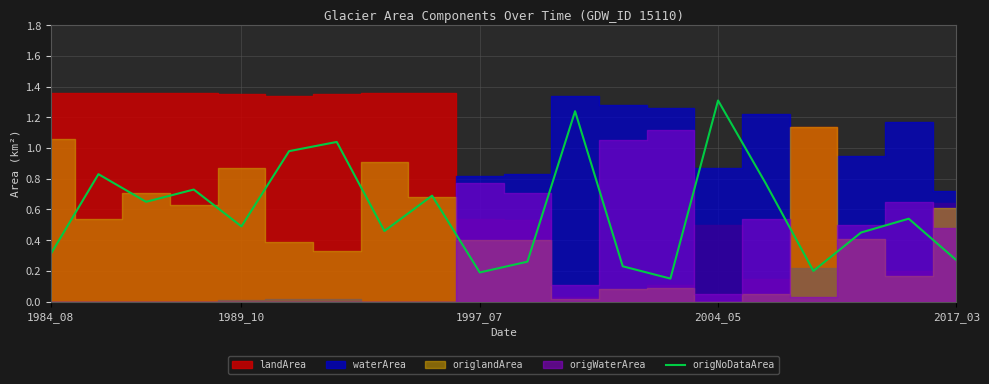

Reading left to right, transcribe all the data shown in this chart.

0.3	0.8	0.7	0.7	0.5	1.0	1.0	0.5	0.7	0.2	0.3	1.2	0.2	0.1	1.3	0.8	0.2	0.5	0.5	0.3